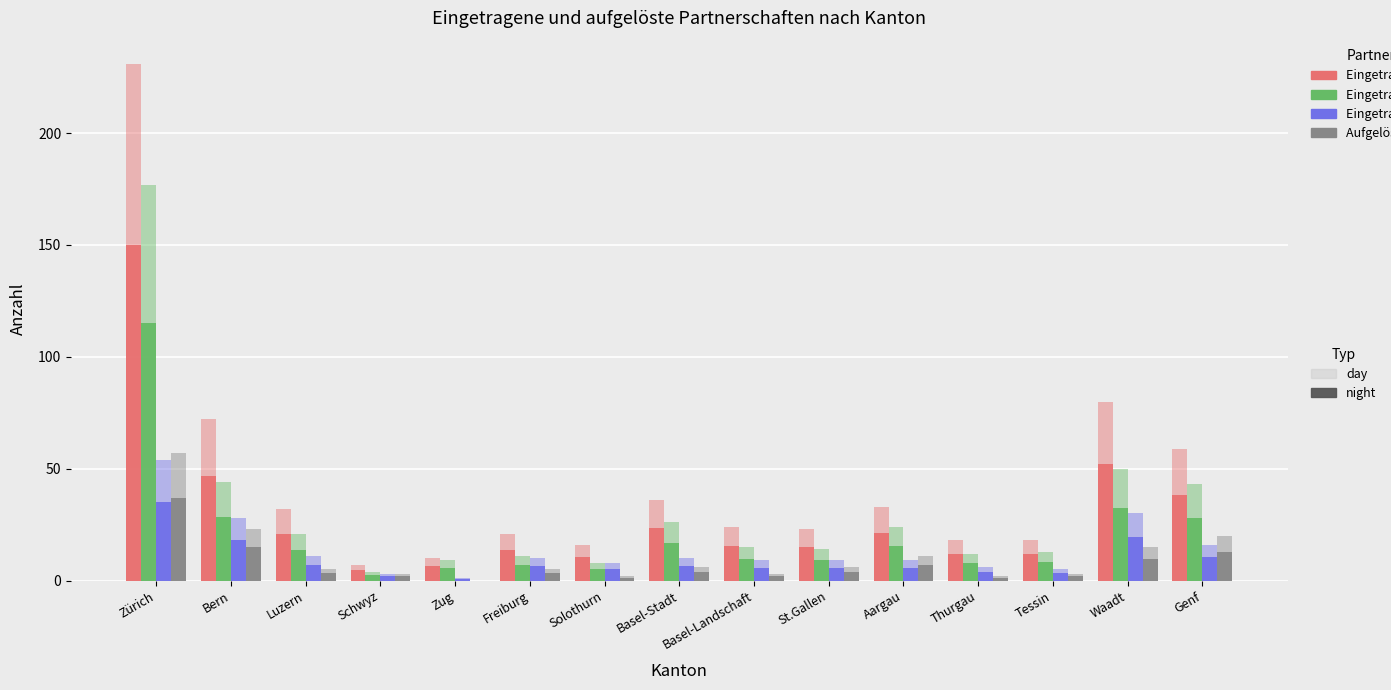

Does the chart contain stacked bars?

No